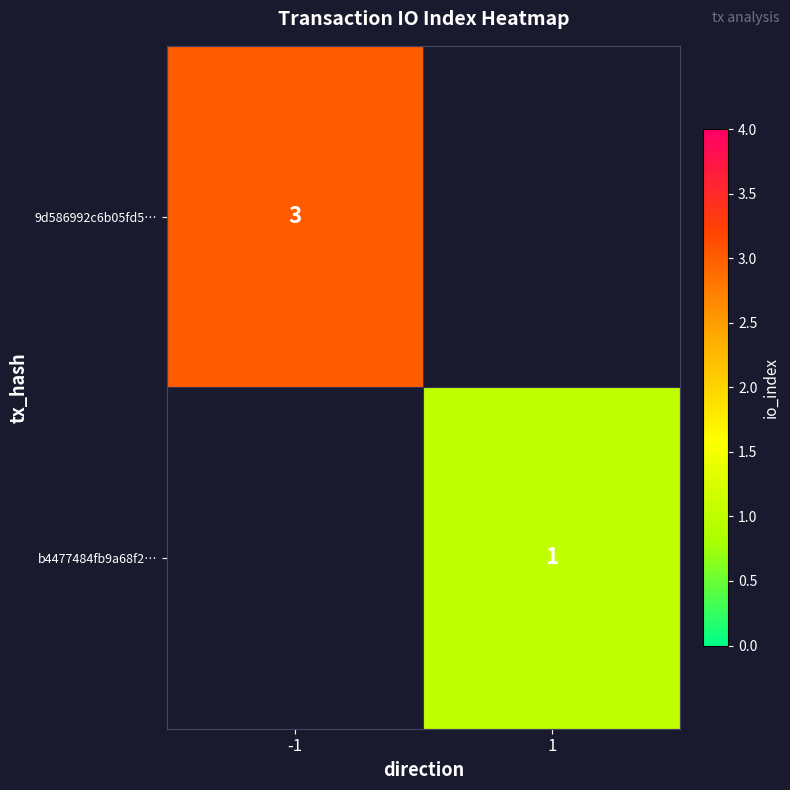

True or false: b4477484fb9a68f2… has a value of 1 at 1.

True